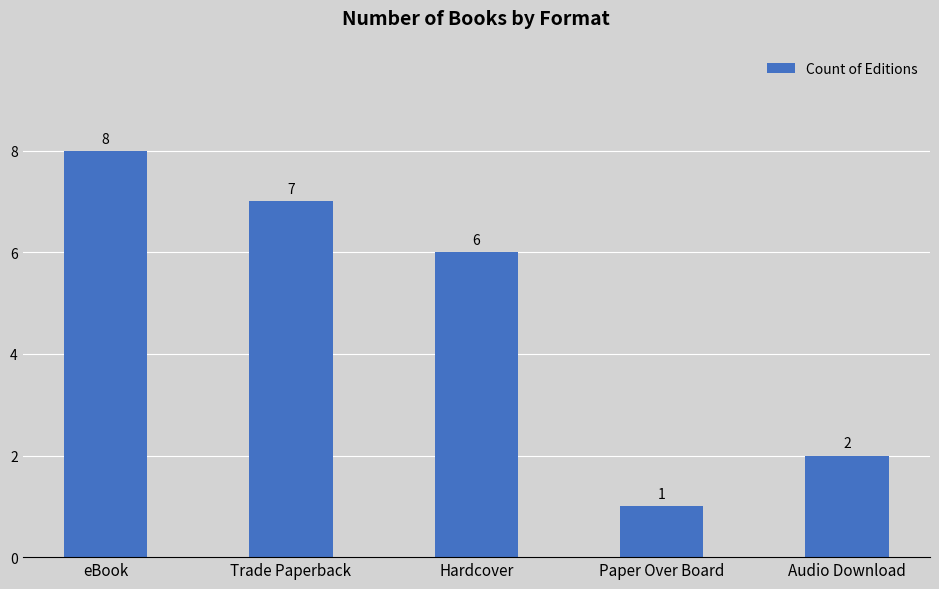

What is the value of the 4th bar from the left?

1